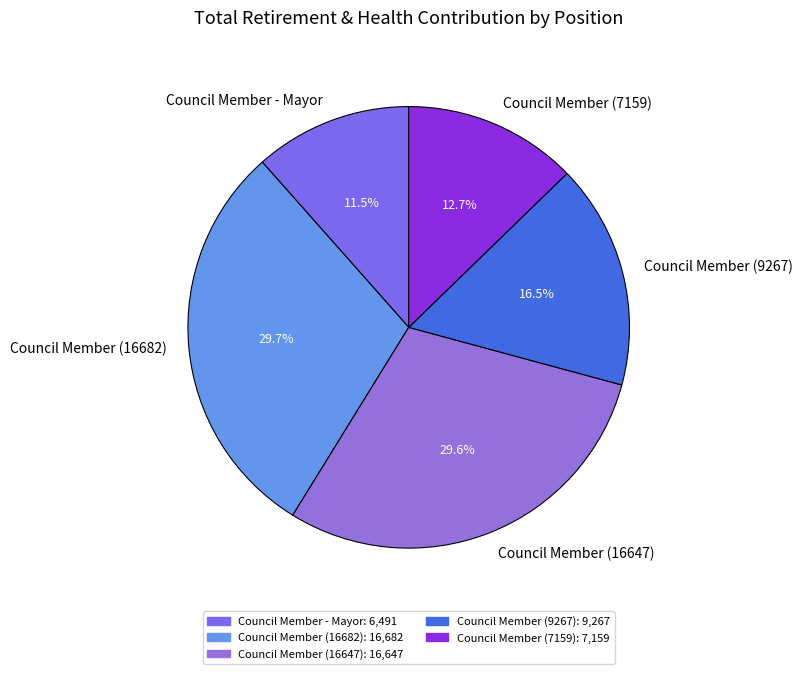

Count the number of slices in the pie.

5